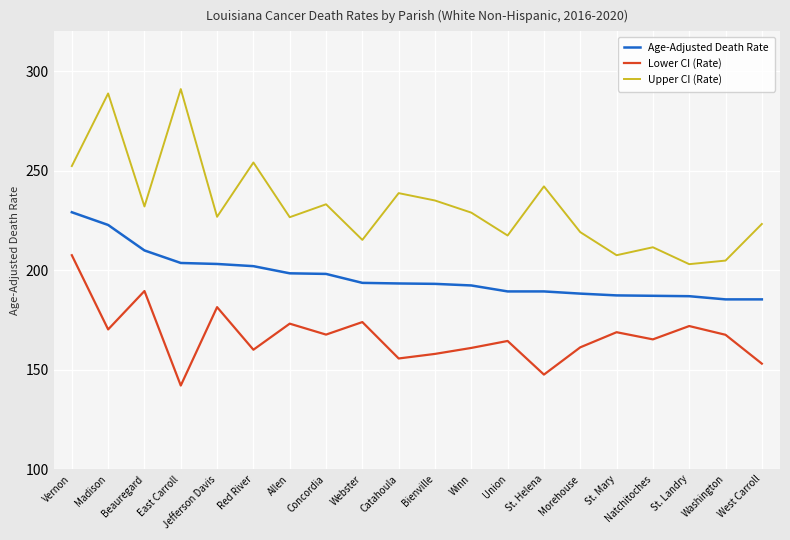

Which category has the highest value across all series?

East Carroll